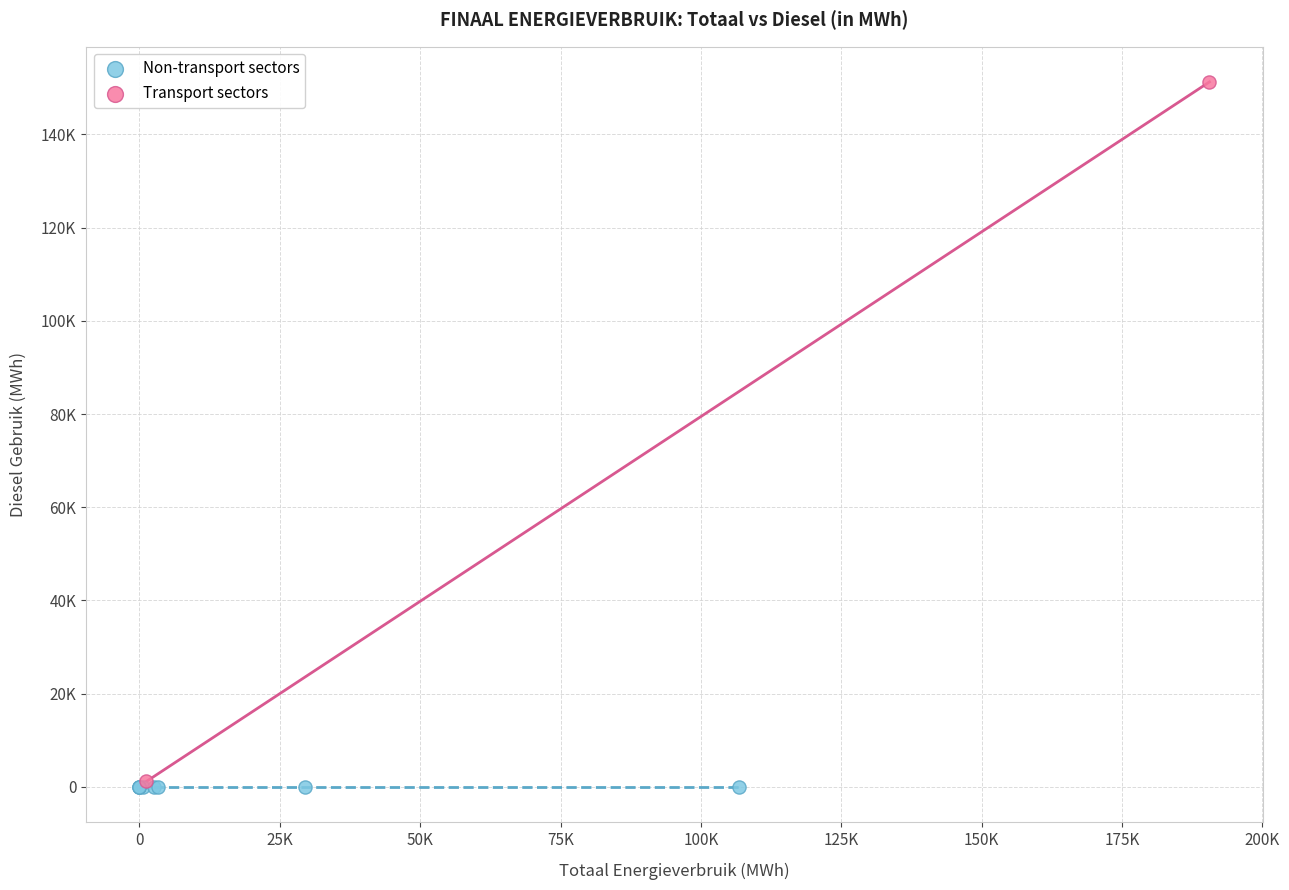

What are all the series names shown in the legend?

Non-transport sectors, Transport sectors